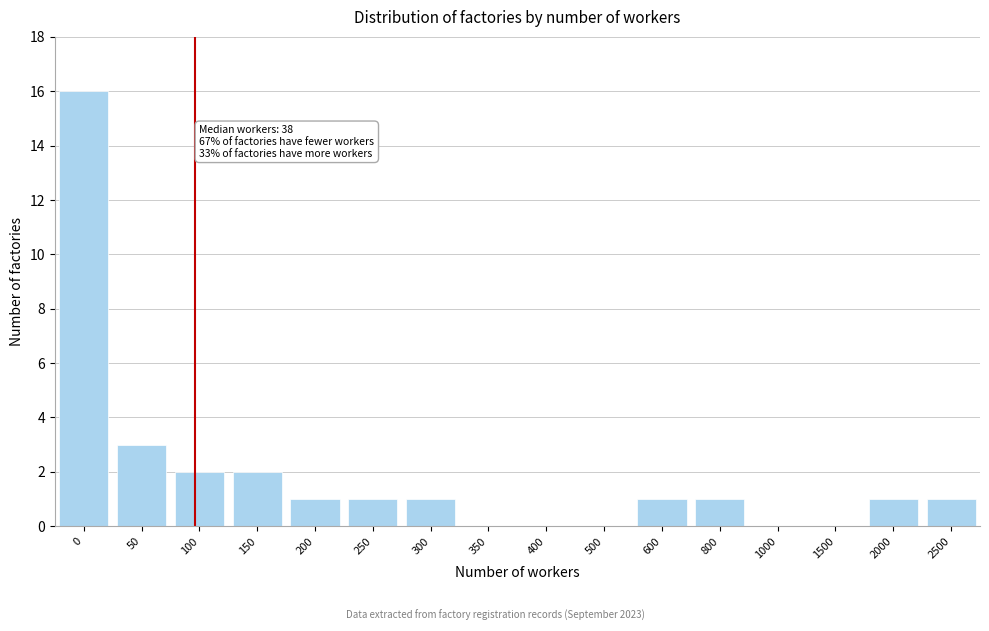

Reading left to right, extract all data points from this chart.

0=16	50=3	100=2	150=2	200=1	250=1	300=1	350=0	400=0	500=0	600=1	800=1	1000=0	1500=0	2000=1	2500=1